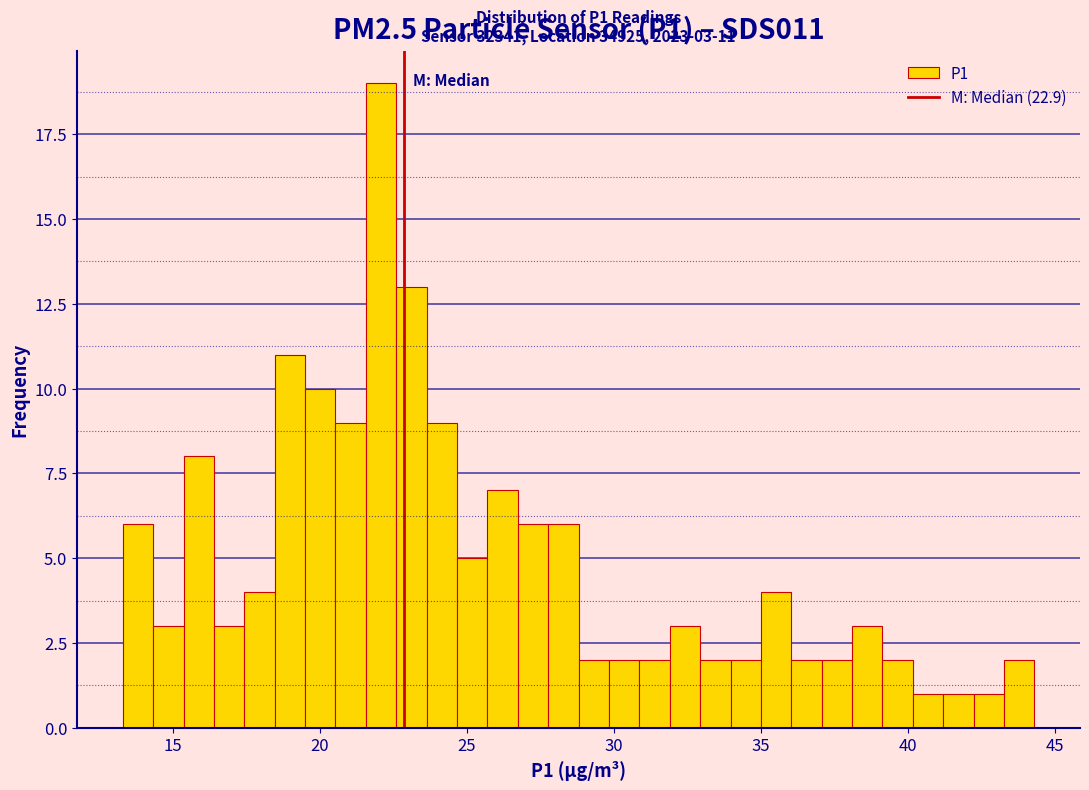

Read against the x-axis, roughly where is the centre of the tallest bar?

22.0